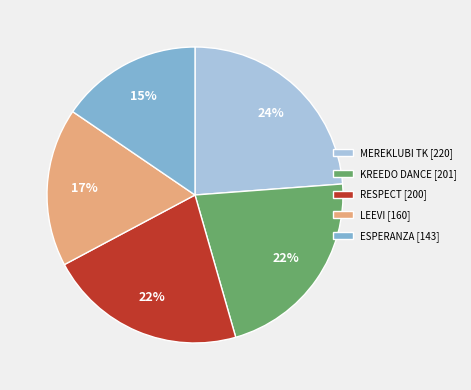

What percentage is the ESPERANZA slice, to the nearest percent?

15%